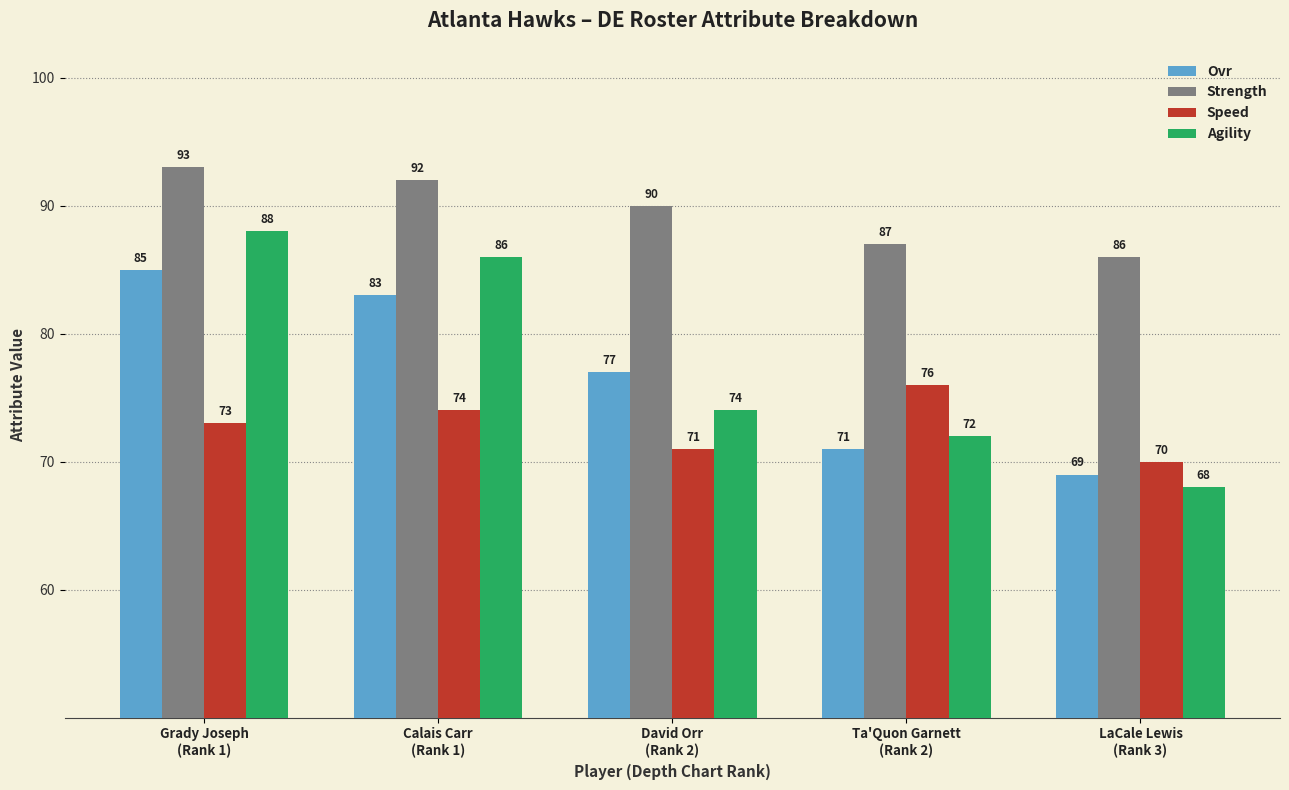

At which category is the sum across all series the highest?

Grady Joseph
(Rank 1)